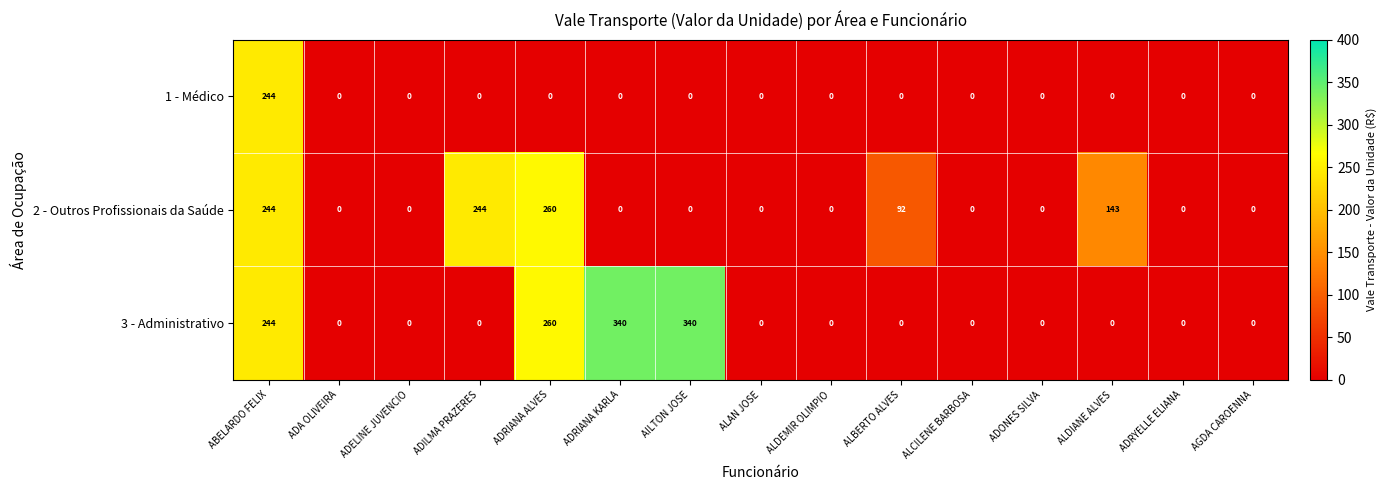

At which category is the sum across all series the highest?

ABELARDO FELIX